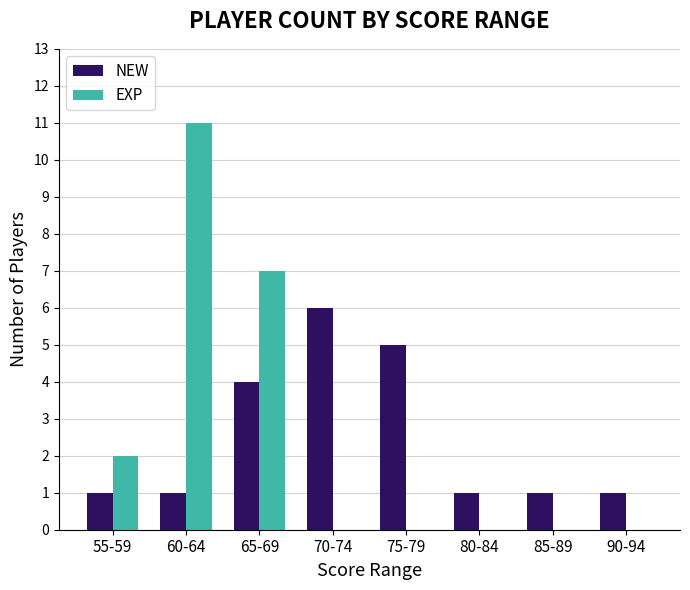

What is the total value across all series at 55-59?

3